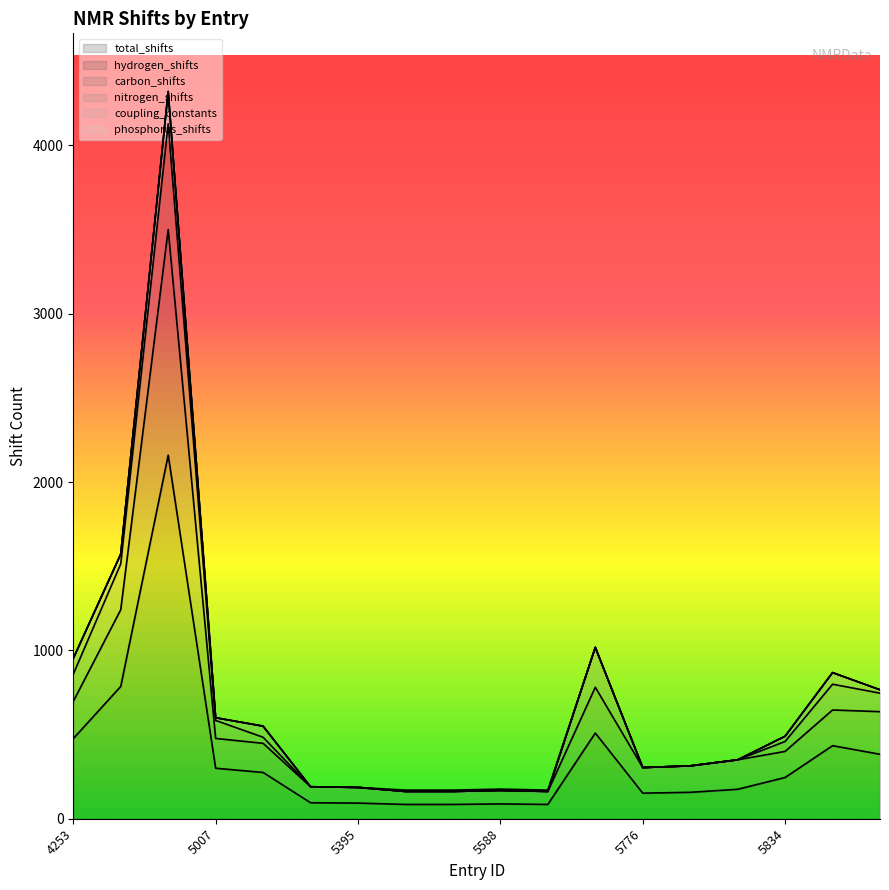

How many positive values does the carbon_shifts series have?

9